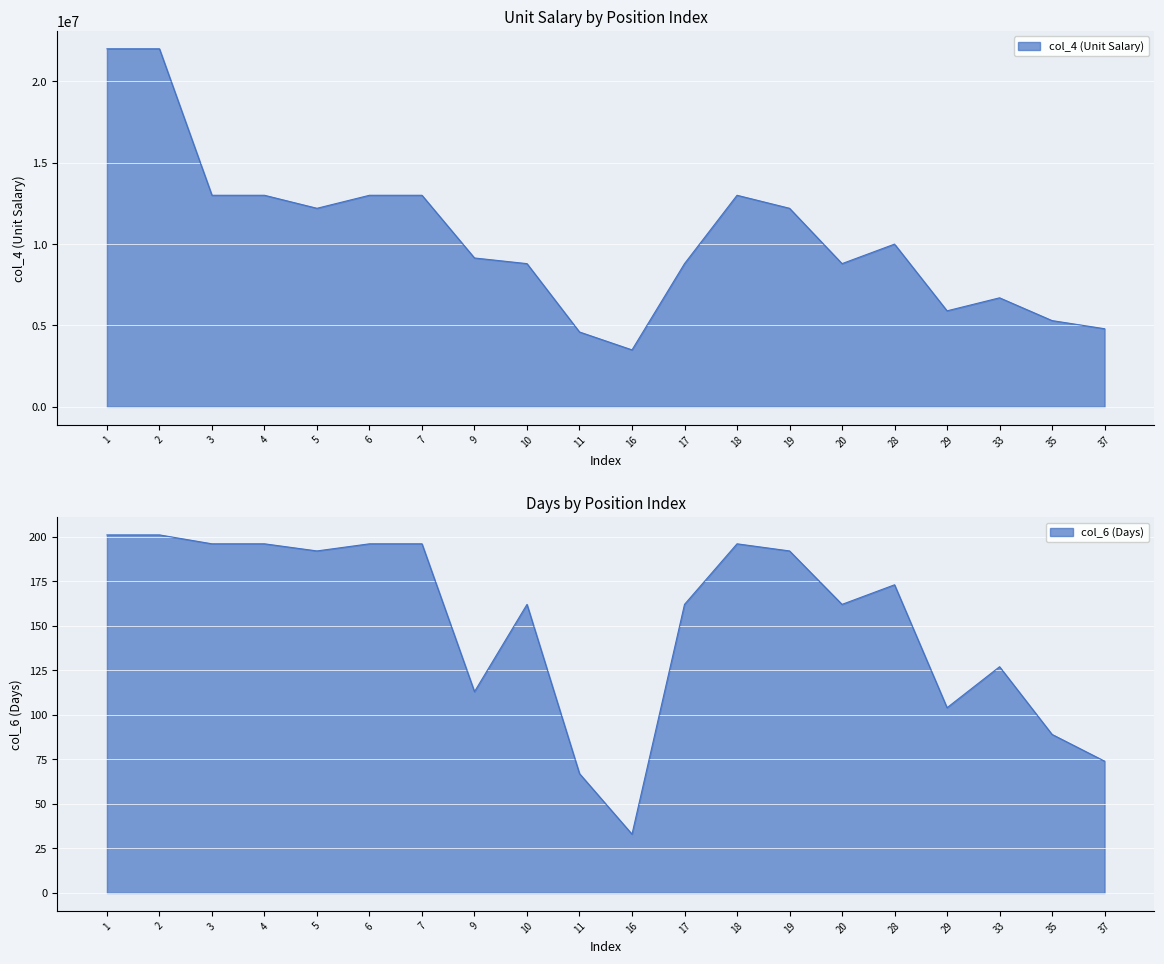

Is the value of col_6 (Days) at 10 greater than the value of col_4 (Unit Salary) at 9?

No